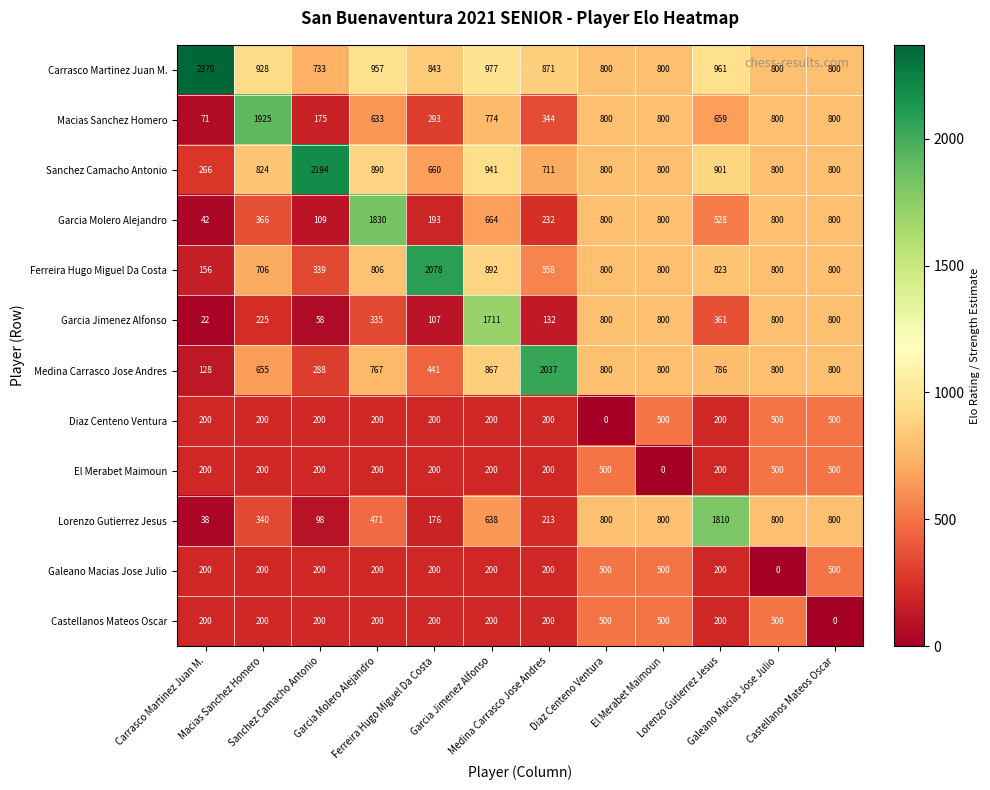

At how many categories does at least one series exceed 1984?

4